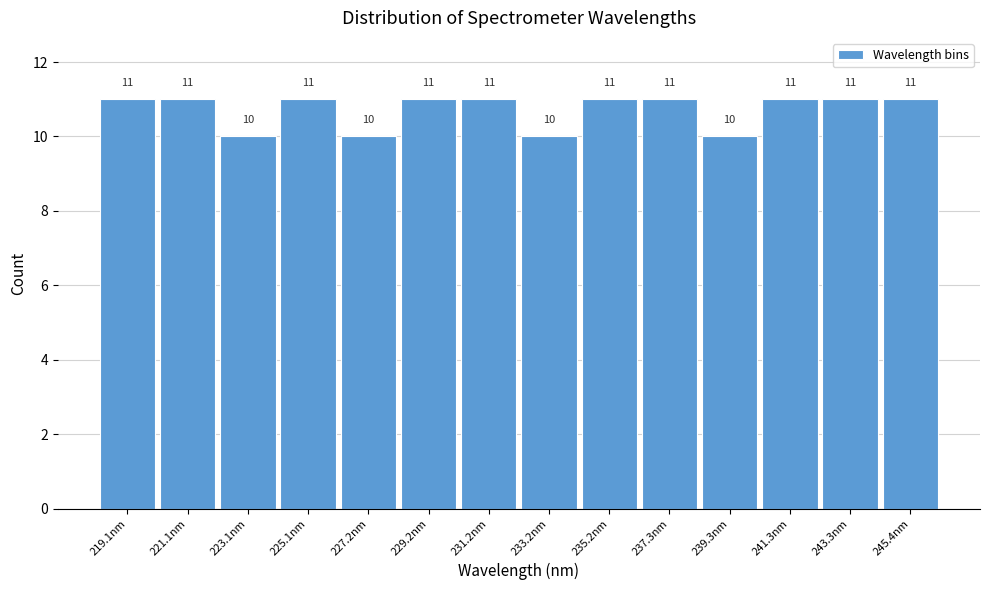

Reading left to right, list every bar in this chart as the range it spans on the x-axis followed by its height. The bar edges are not printed on the chart, so give them approximately, as read against the axis.

218.0 to 220.0: 11
220.0 to 222.0: 11
222.0 to 224.0: 10
224.0 to 226.0: 11
226.0 to 228.0: 10
228.0 to 230.0: 11
230.0 to 232.0: 11
232.0 to 234.0: 10
234.0 to 236.5: 11
236.5 to 238.5: 11
238.5 to 240.5: 10
240.5 to 242.5: 11
242.5 to 244.5: 11
244.5 to 246.5: 11